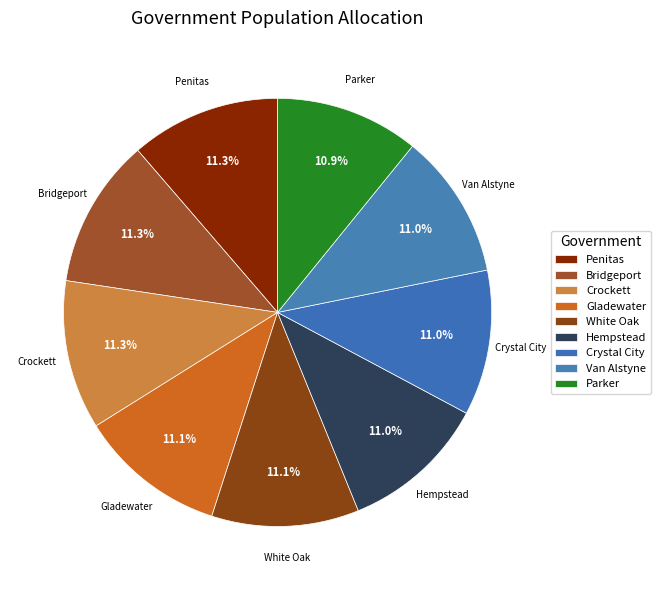

True or false: Crystal City accounts for 11% of the total.

True